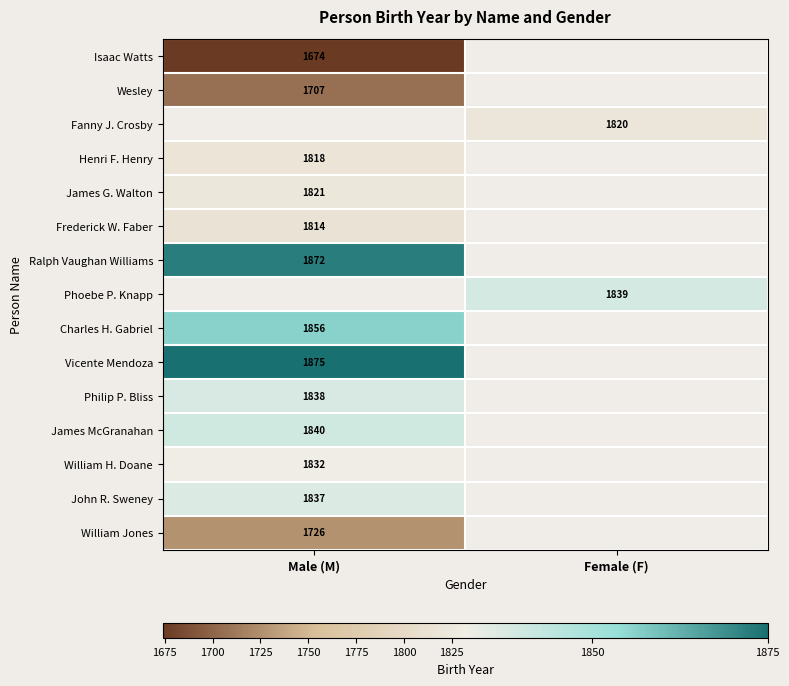

How many series are shown in this chart?

15